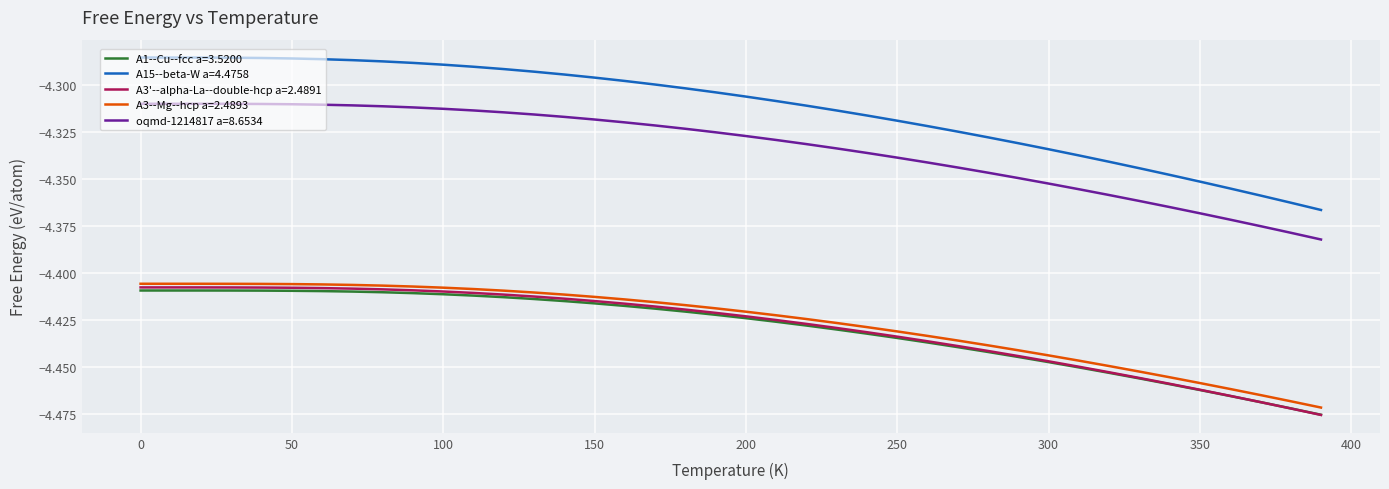

Which series has the widest spread of values?

A15--beta-W a=4.4758